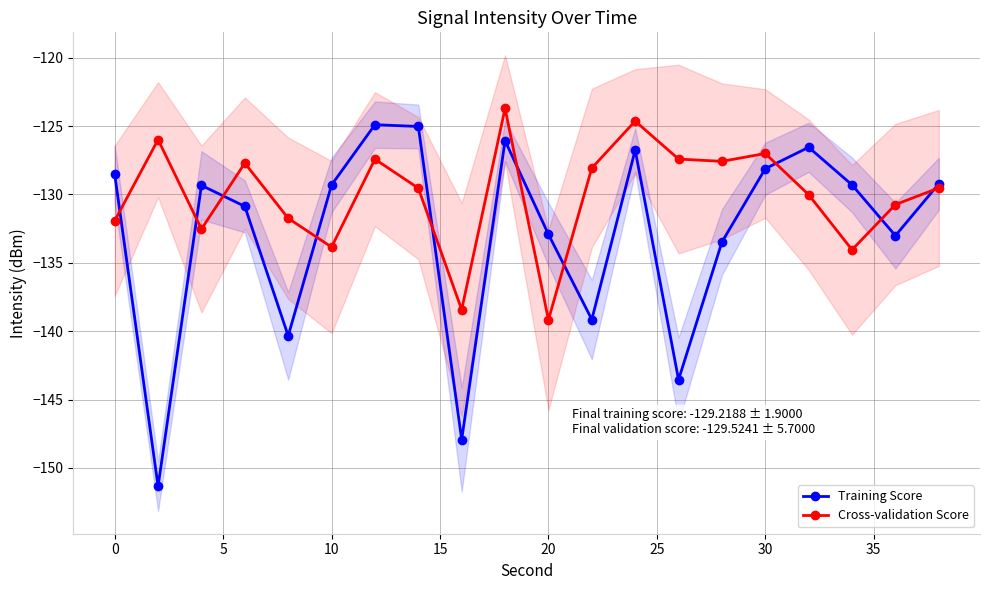

How many interior local peaks does the Training Score series have?

5